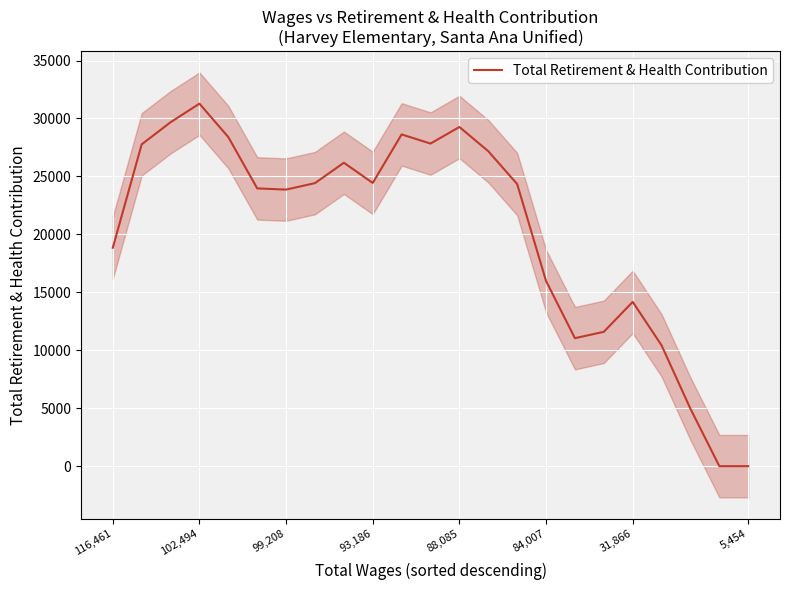

What is the label of the 20th point from the left?

19